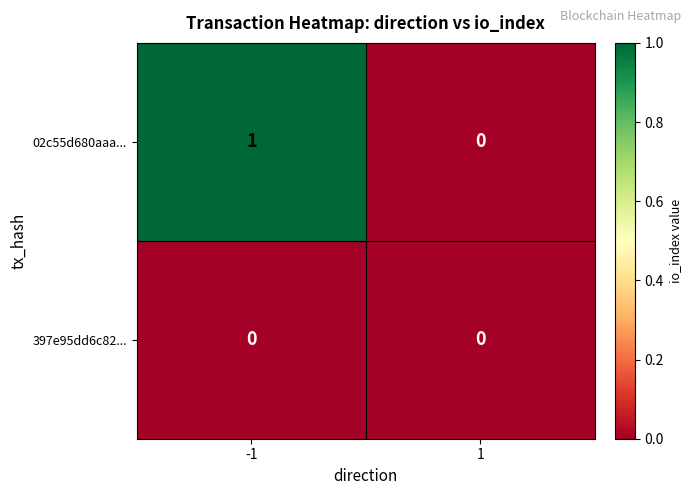

Which series has the largest range (max minus min)?

02c55d680aaa...